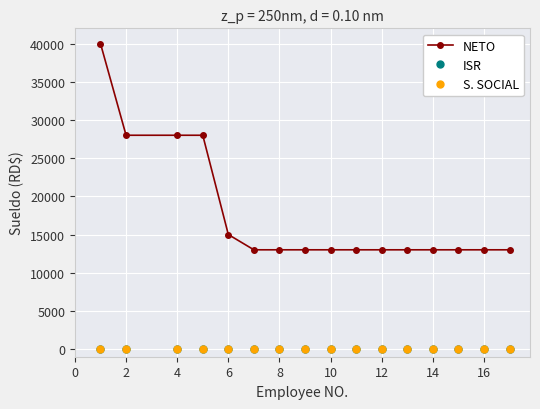

Reading left to right, extract all data points from this chart.

NETO: 40000	28000	28000	28000	15000	13000	13000	13000	13000	13000	13000	13000	13000	13000	13000	13000
ISR: 0	0	0	0	0	0	0	0	0	0	0	0	0	0	0	0
S. SOCIAL: 0	0	0	0	0	0	0	0	0	0	0	0	0	0	0	0